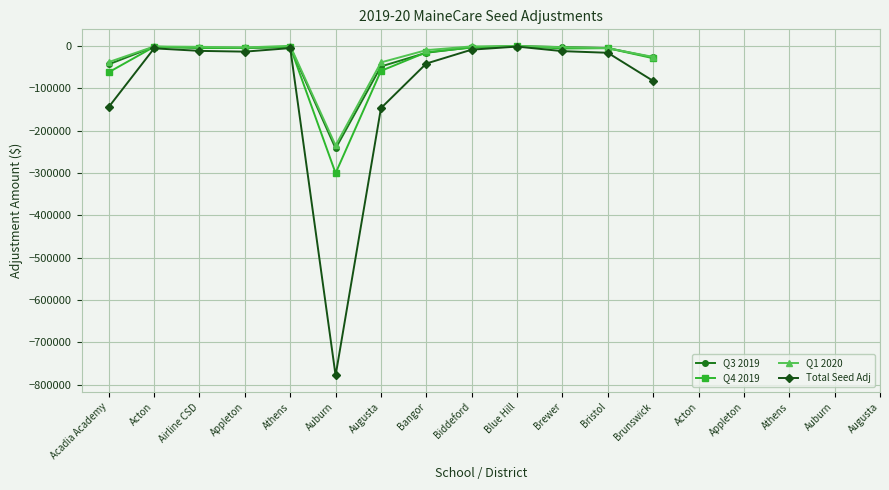

What is the total value across all series at Acadia Academy?

-288866.5